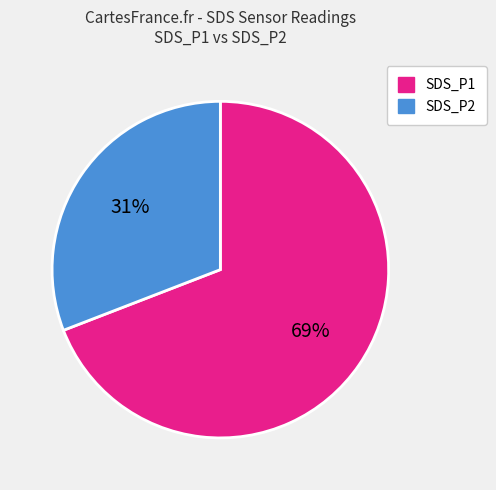

What is the majority slice?

SDS_P1